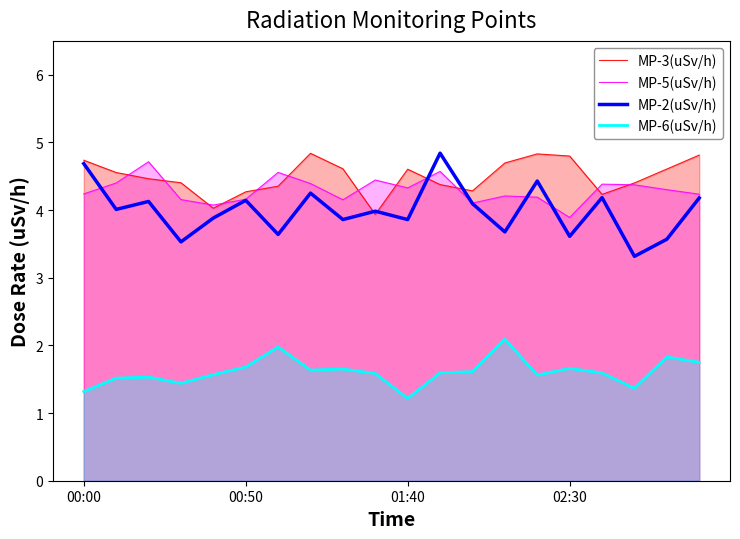

What is the maximum value shown in the chart?

4.8